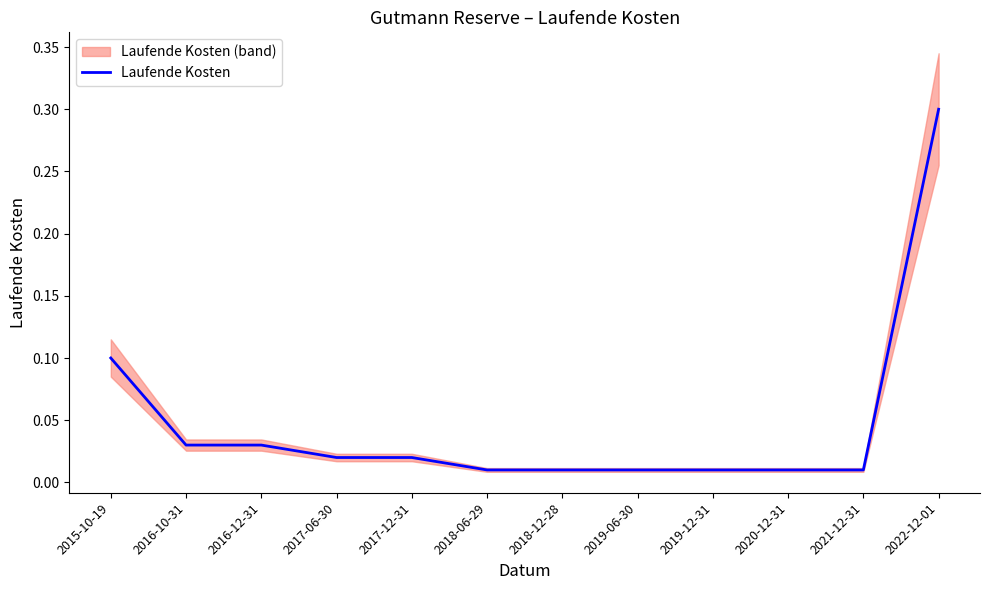

What is the label of the 10th point from the right?

2016-12-31